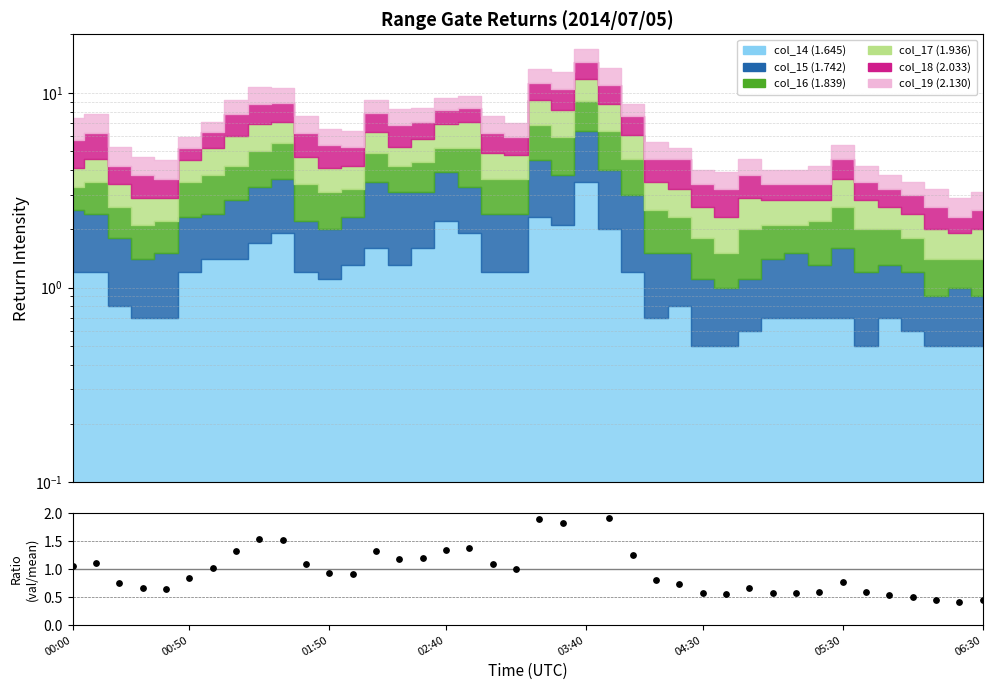

What is the change in value from 03:40 to 15?

+0.6